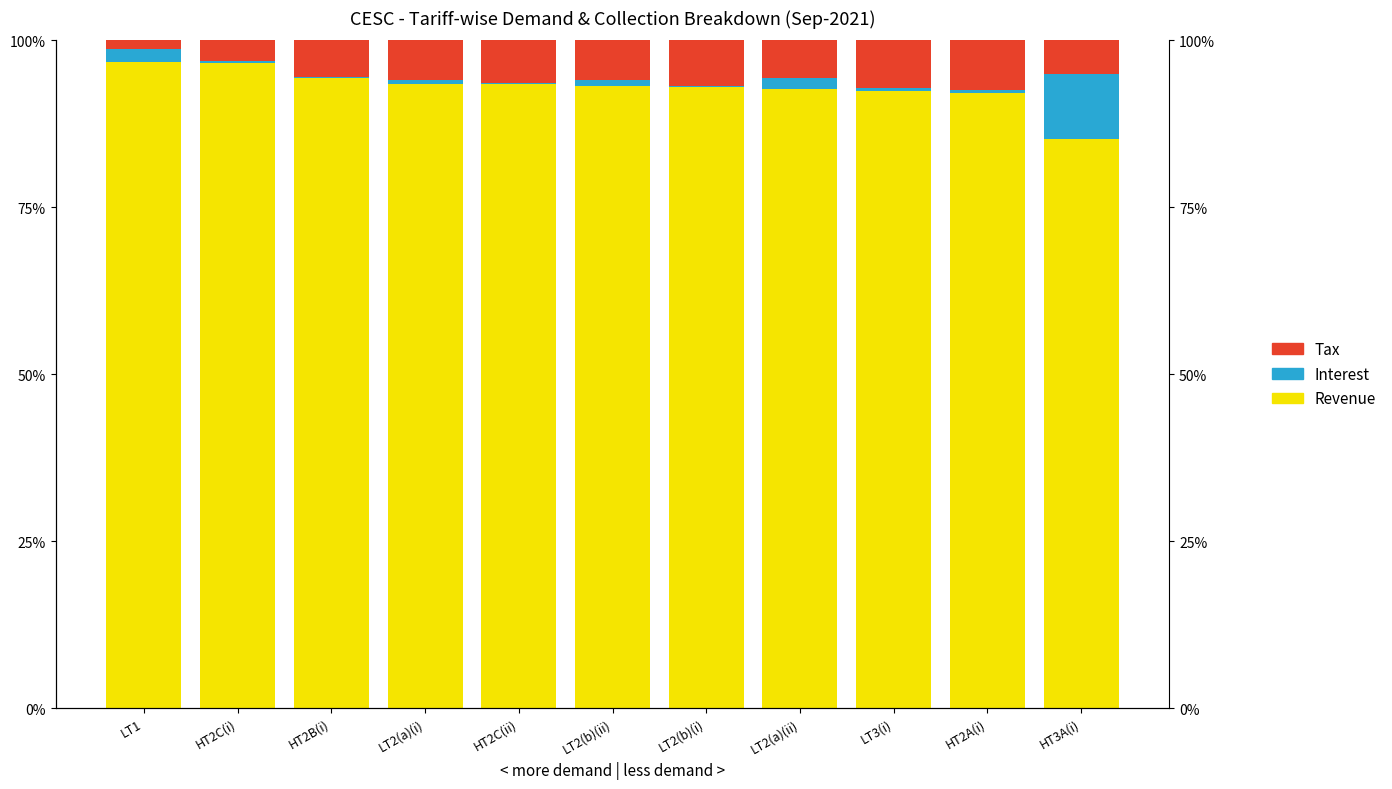

The Interest series shows 1.5 at LT2(b)(ii). True or false?

False